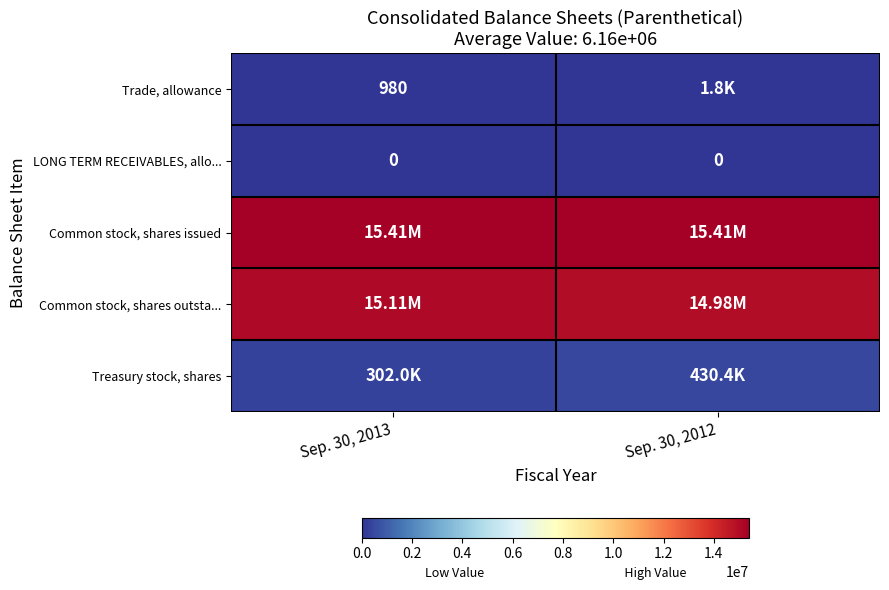

Rank the series at Sep. 30, 2012 from lowest to highest value.

LONG TERM RECEIVABLES, allo..., Trade, allowance, Treasury stock, shares, Common stock, shares outsta..., Common stock, shares issued